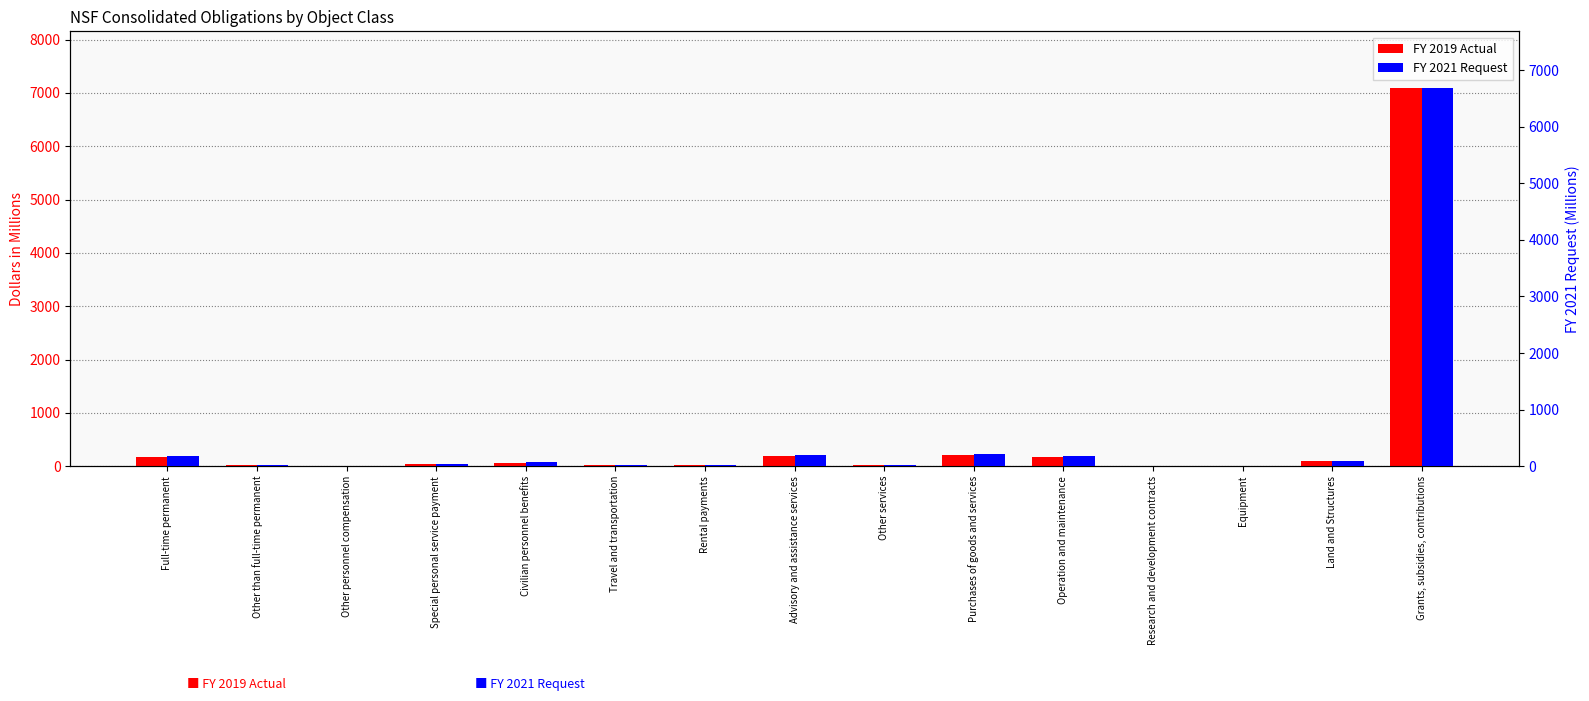

Reading left to right, extract all data points from this chart.

FY 2019 Actual: Full-time permanent=174	Other than full-time permanent=13	Other personnel compensation=3	Special personal service payment=43	Civilian personnel benefits=58	Travel and transportation=20	Rental payments=23	Advisory and assistance services=198	Other services=22	Purchases of goods and services=213	Operation and maintenance=172	Research and development contracts=7	Equipment=6	Land and Structures=103	Grants, subsidies, contributions=7092
FY 2021 Request: Full-time permanent=186	Other than full-time permanent=15	Other personnel compensation=3	Special personal service payment=44	Civilian personnel benefits=65	Travel and transportation=19	Rental payments=26	Advisory and assistance services=196	Other services=24	Purchases of goods and services=207	Operation and maintenance=172	Research and development contracts=6	Equipment=2	Land and Structures=90	Grants, subsidies, contributions=6684